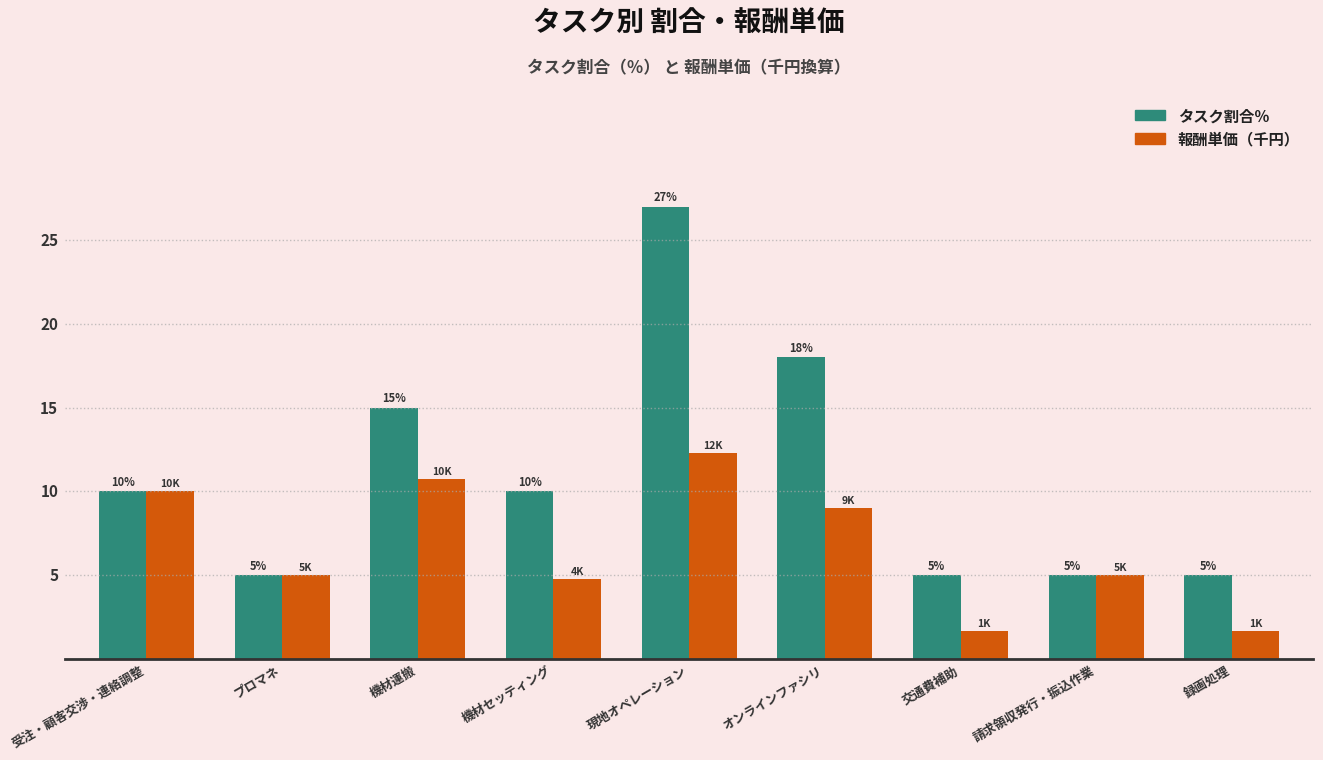

Which series has the largest total across all categories?

タスク割合％